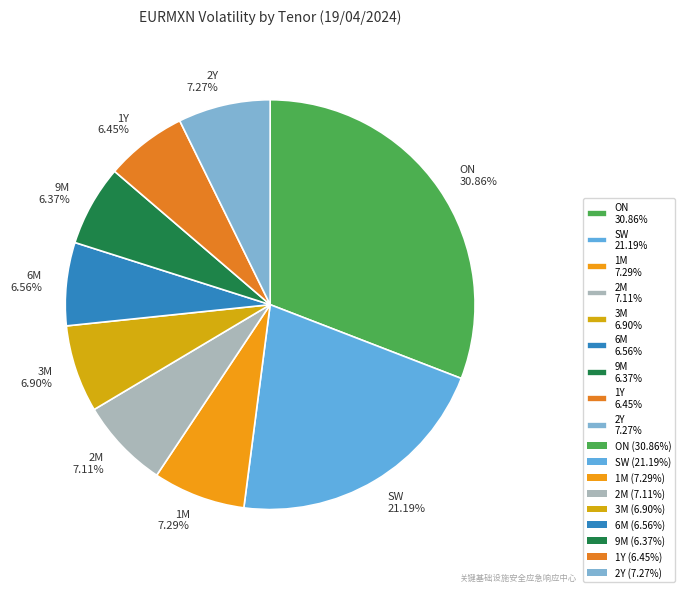

Approximately how many times larger is the value at 2Y 7.27% compared to 3M 6.90%?

1.1